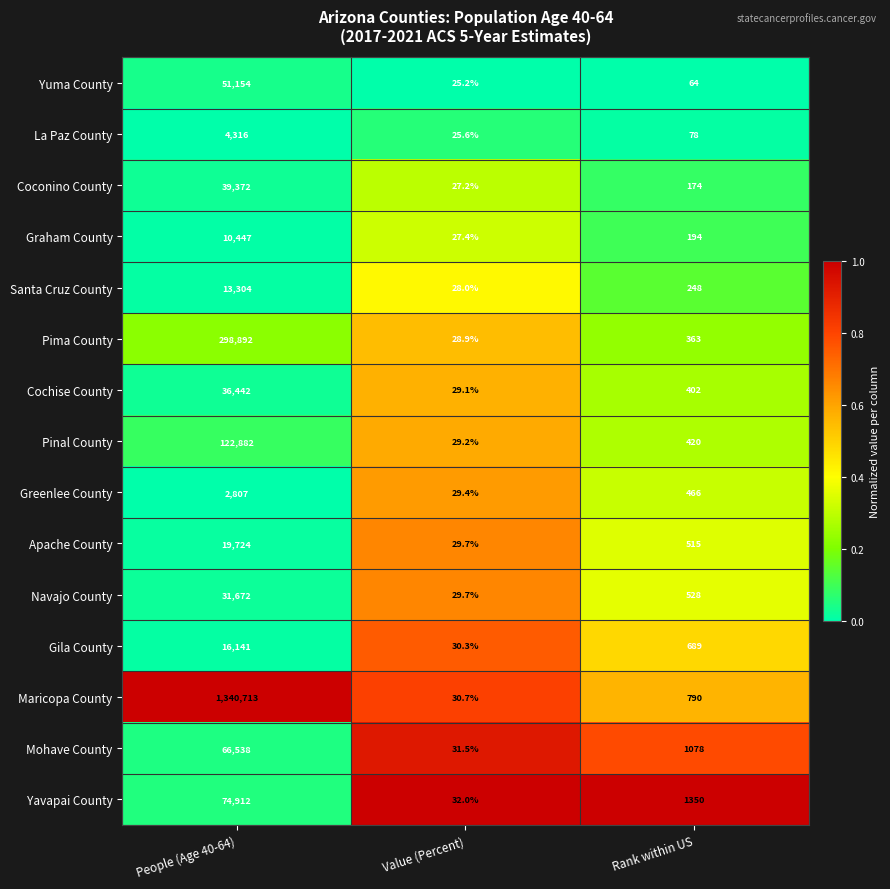

What is the spread (max minus min) of values at People (Age 40-64)?

1337906.0